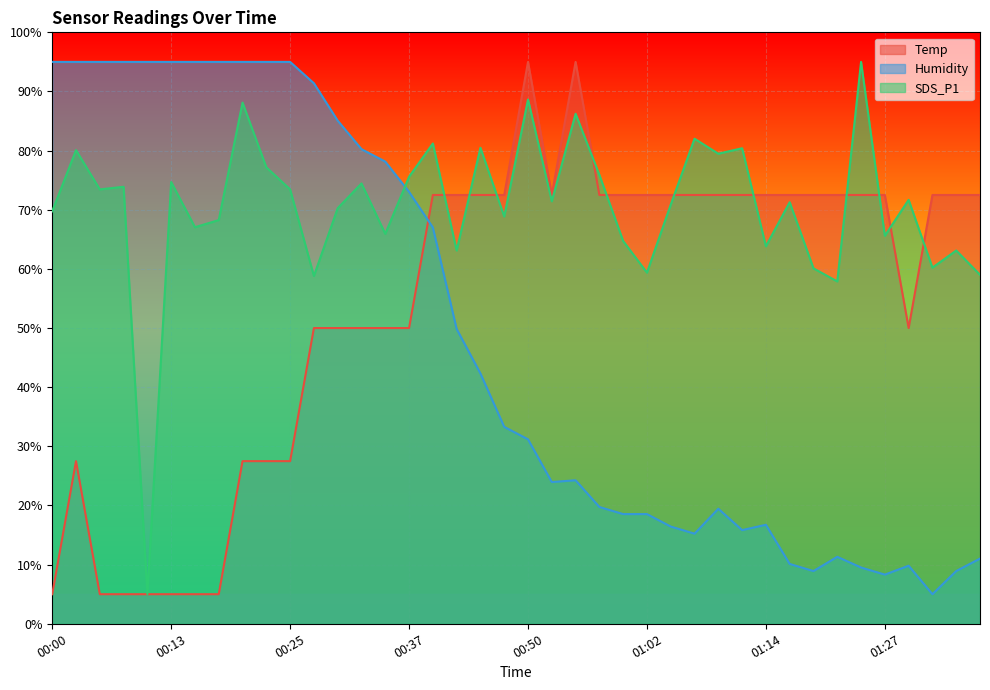

How many interior local valleys does the Humidity series have?

6